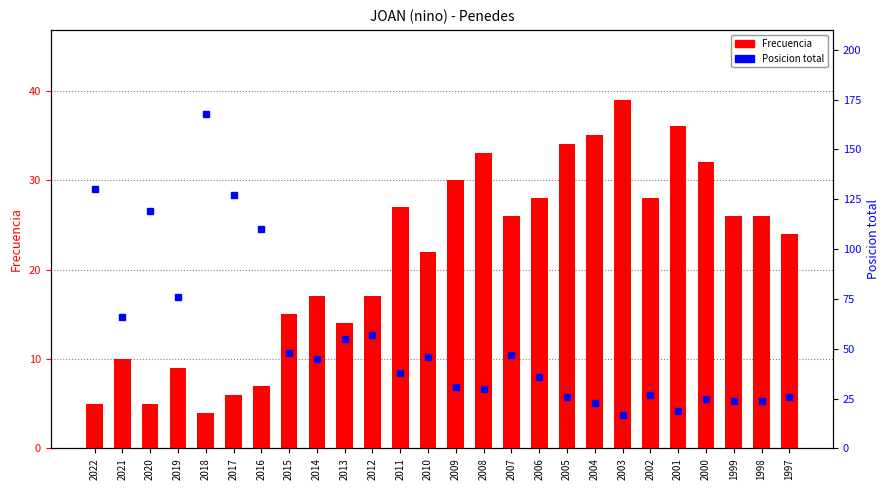

The value of Frecuencia at 2010 is 22. True or false?

True